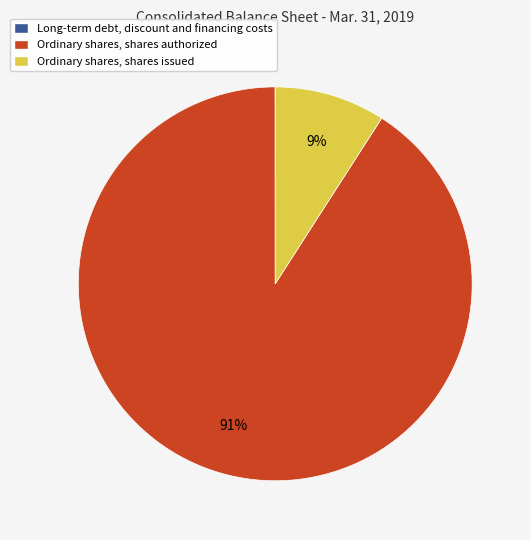

True or false: Ordinary shares, shares issued accounts for 1% of the total.

False